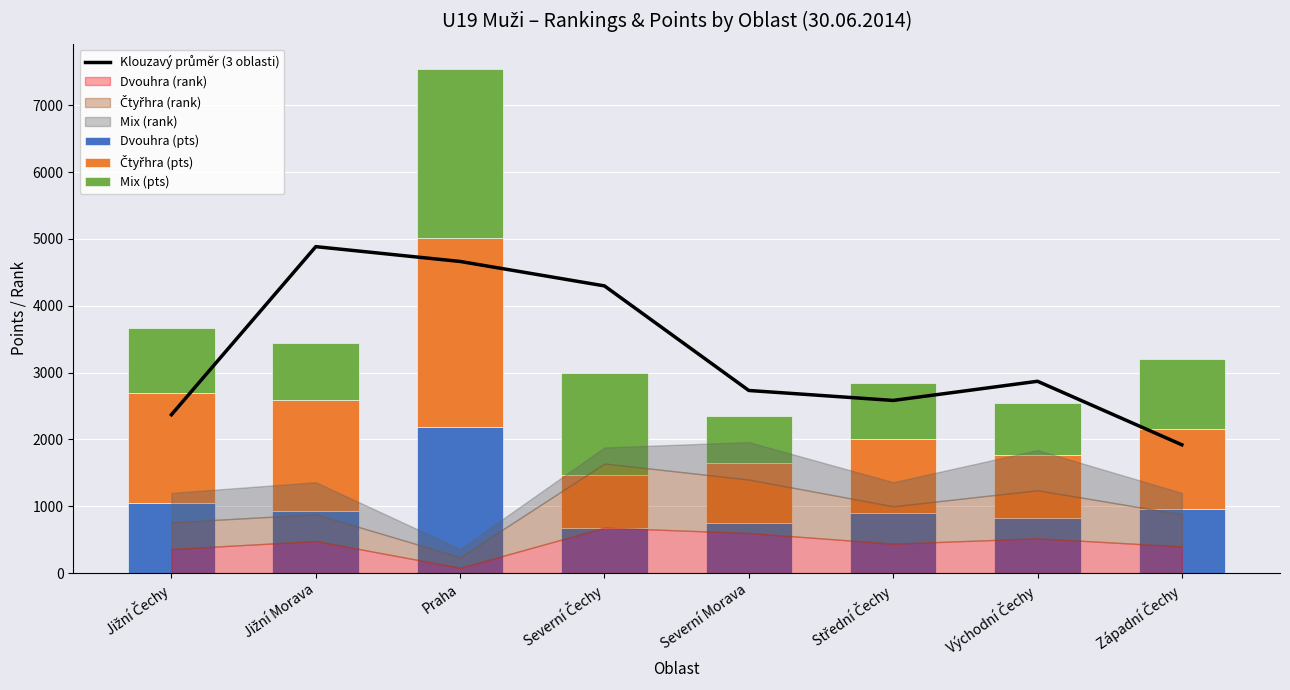

Between Jižní Morava and Jižní Čechy, which is larger?

Jižní Morava